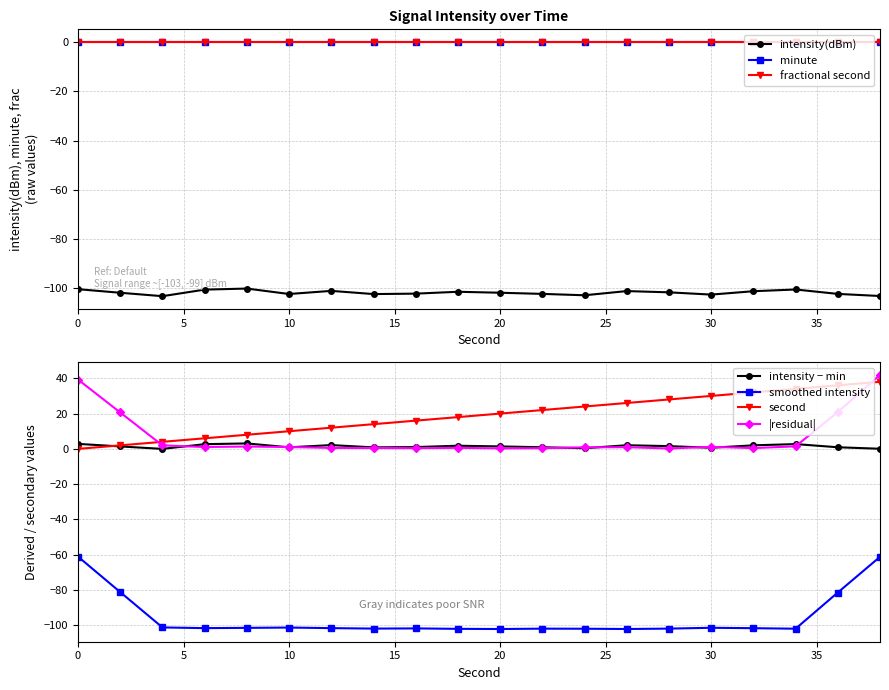

How many interior local peaks does the intensity(dBm) series have?

5